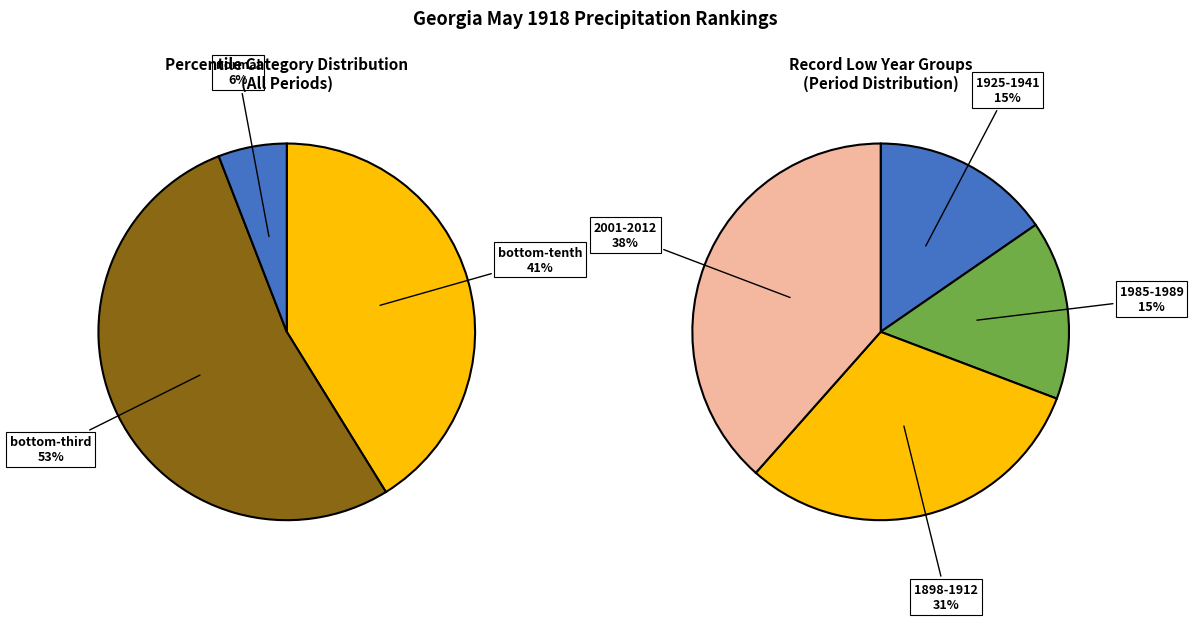

To the nearest percent, what portion does normal represent?

6%